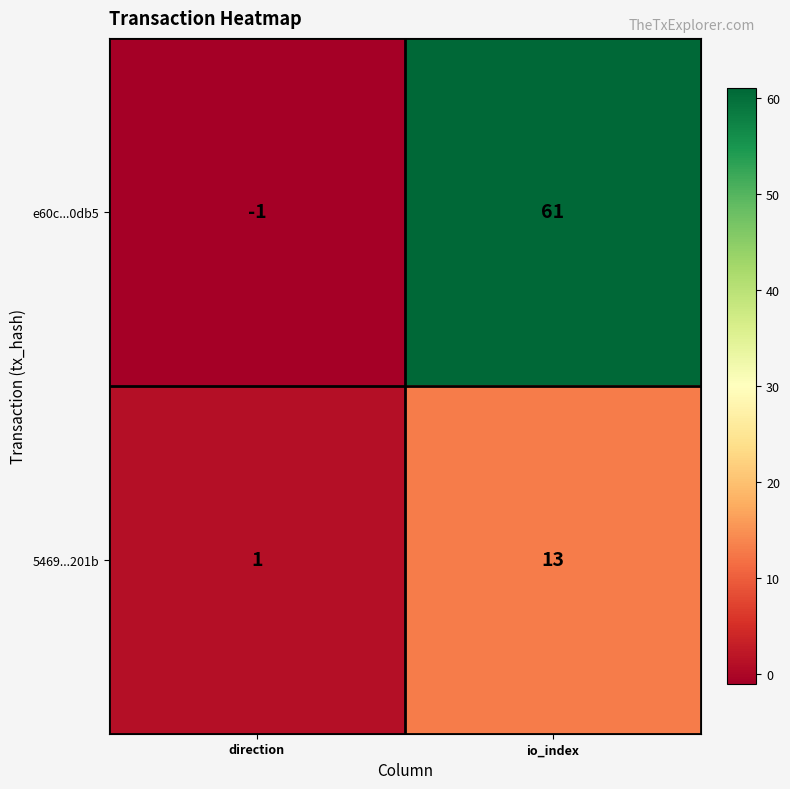

Which series has the widest spread of values?

e60c...0db5